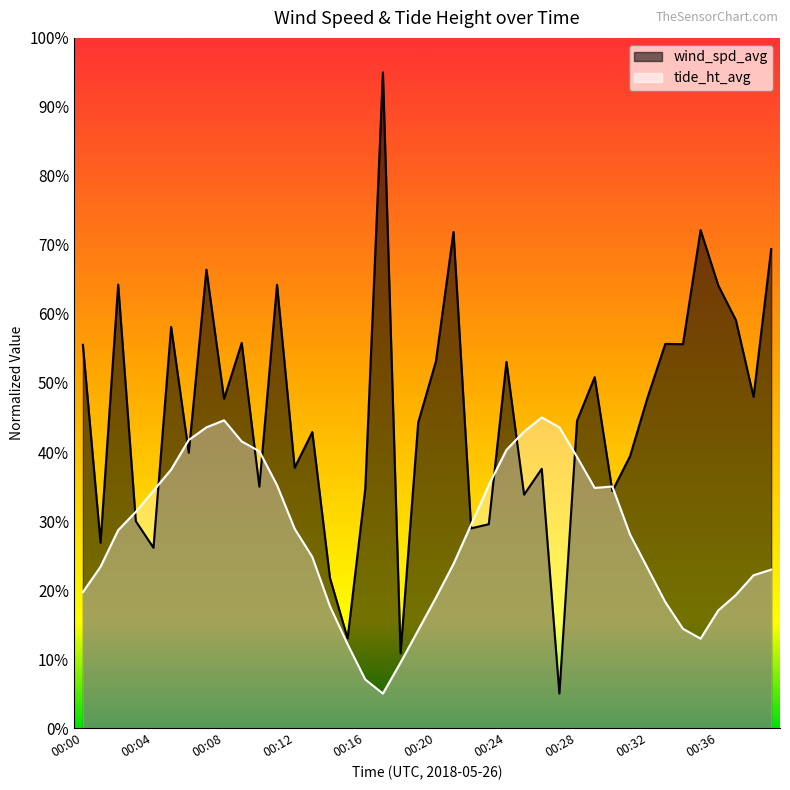

Which series ends up on top after the final intersection of tide_ht_avg and wind_spd_avg?

wind_spd_avg